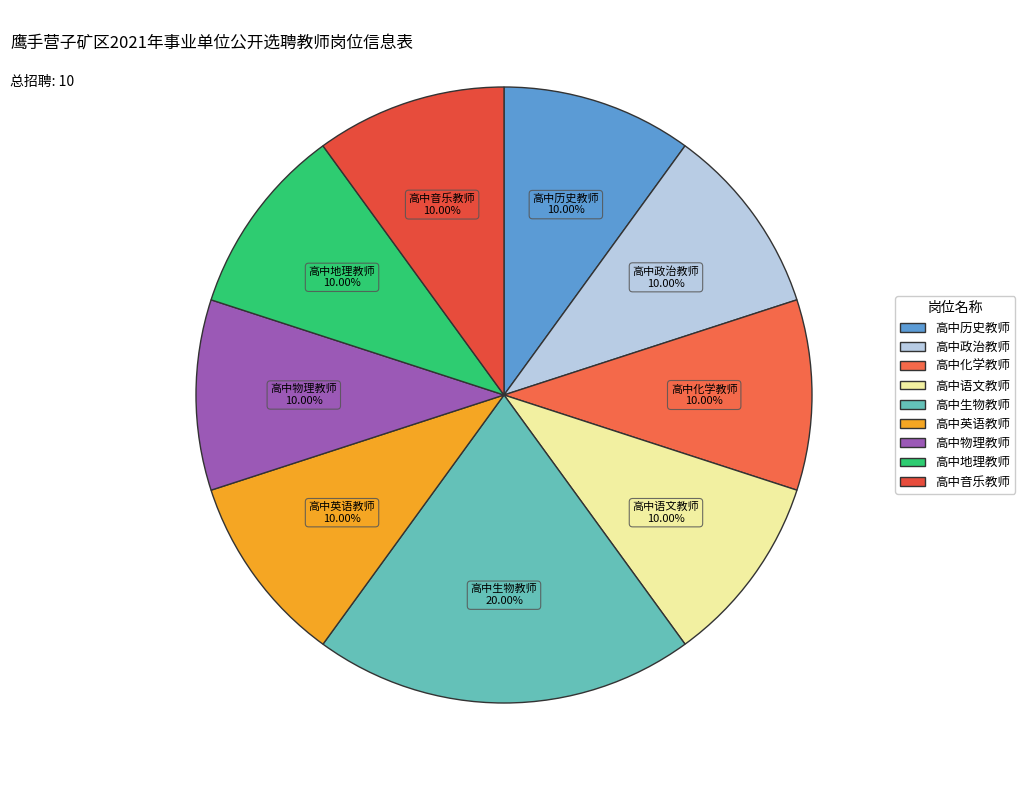

Which has a higher value, 高中生物教师 or 高中物理教师?

高中生物教师